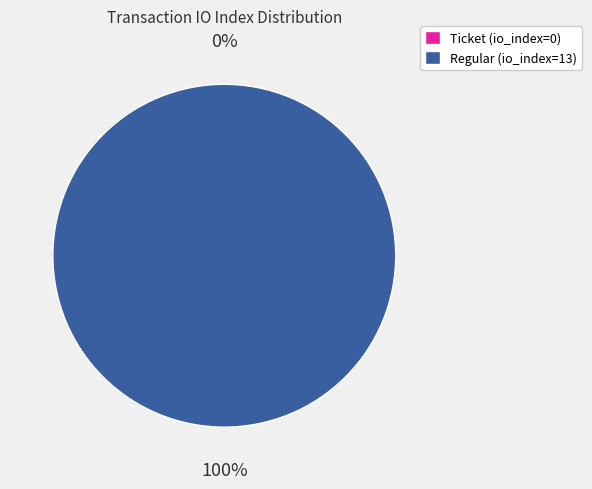

What is the total percentage of Regular (io_index=13) and Ticket (io_index=0)?

100.0%